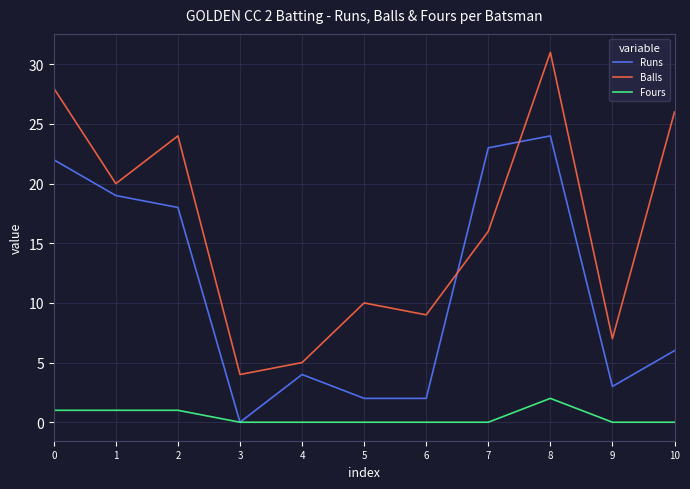

List the series in order of their peak value, lowest first.

Fours, Runs, Balls